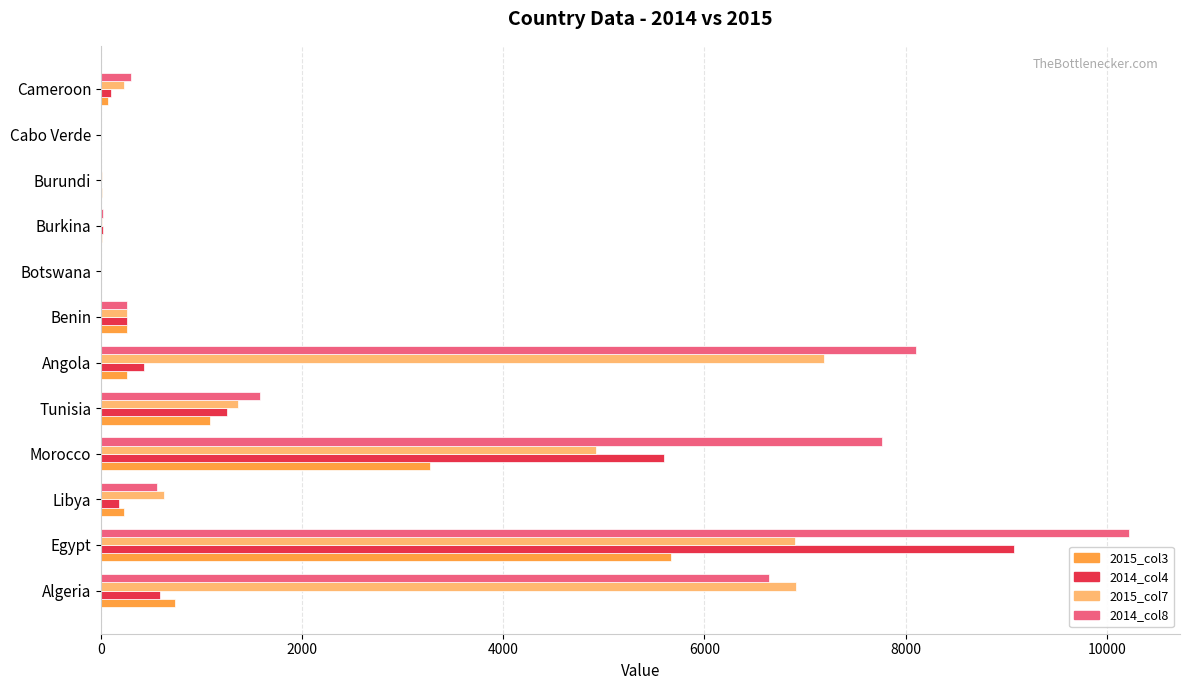

True or false: 2014_col4 has a value of 2910.6 at Morocco.

False